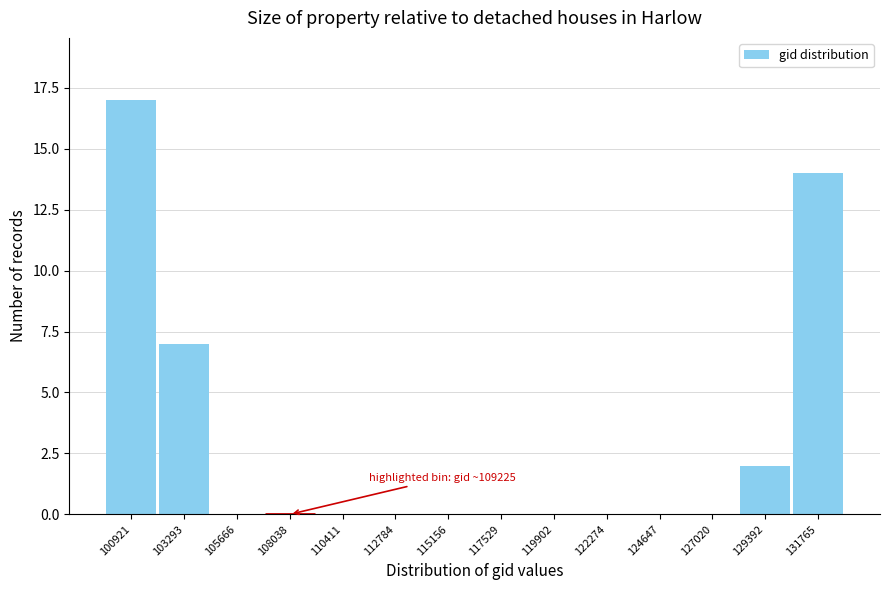

Reading left to right, extract all data points from this chart.

100921=17	103293=7	105666=0	108038=0	110411=0	112784=0	115156=0	117529=0	119902=0	122274=0	124647=0	127020=0	129392=2	131765=14